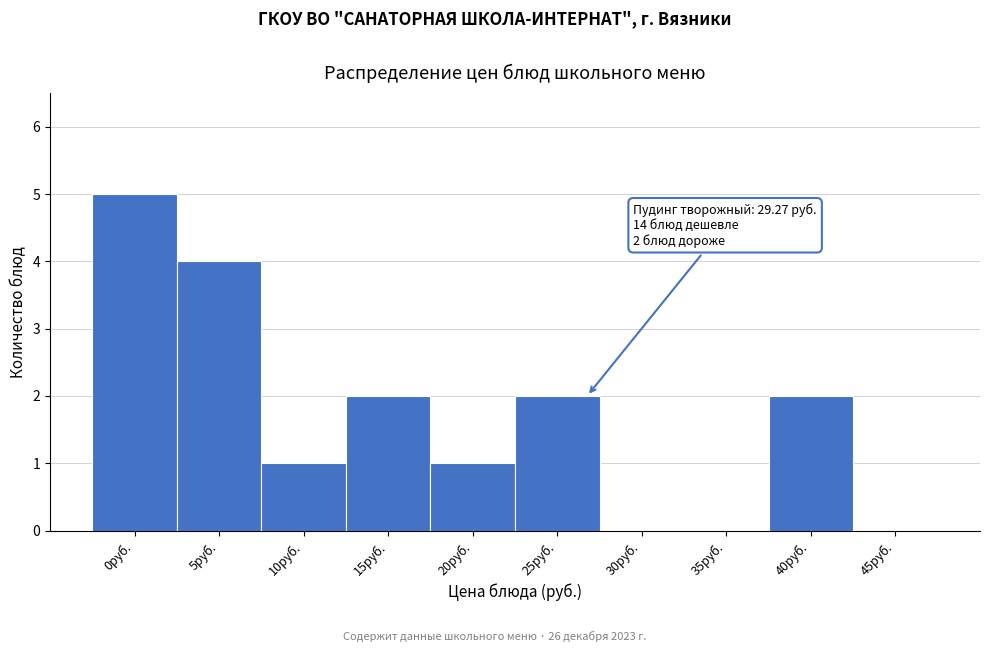

Reading left to right, what are all the values shown in this chart?

0руб.=5	5руб.=4	10руб.=1	15руб.=2	20руб.=1	25руб.=2	30руб.=0	35руб.=0	40руб.=2	45руб.=0